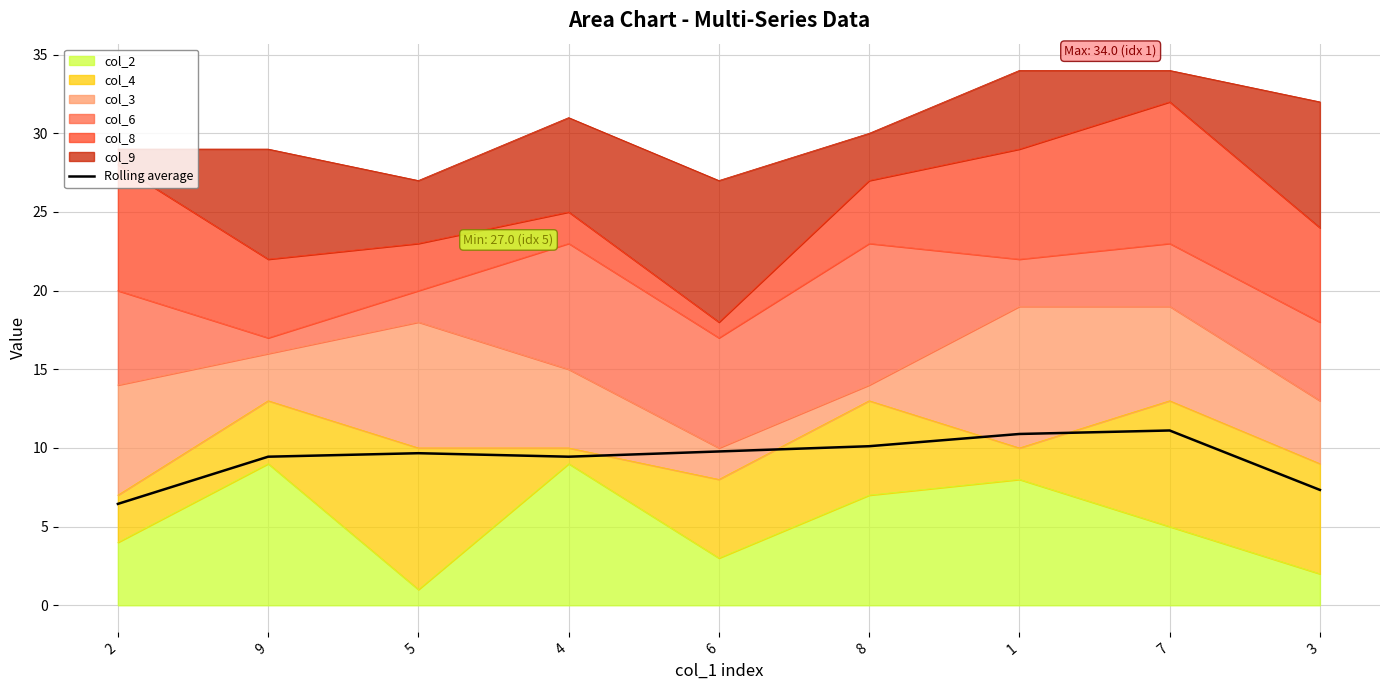

Is it true that the value at 9 is 9.4?

True